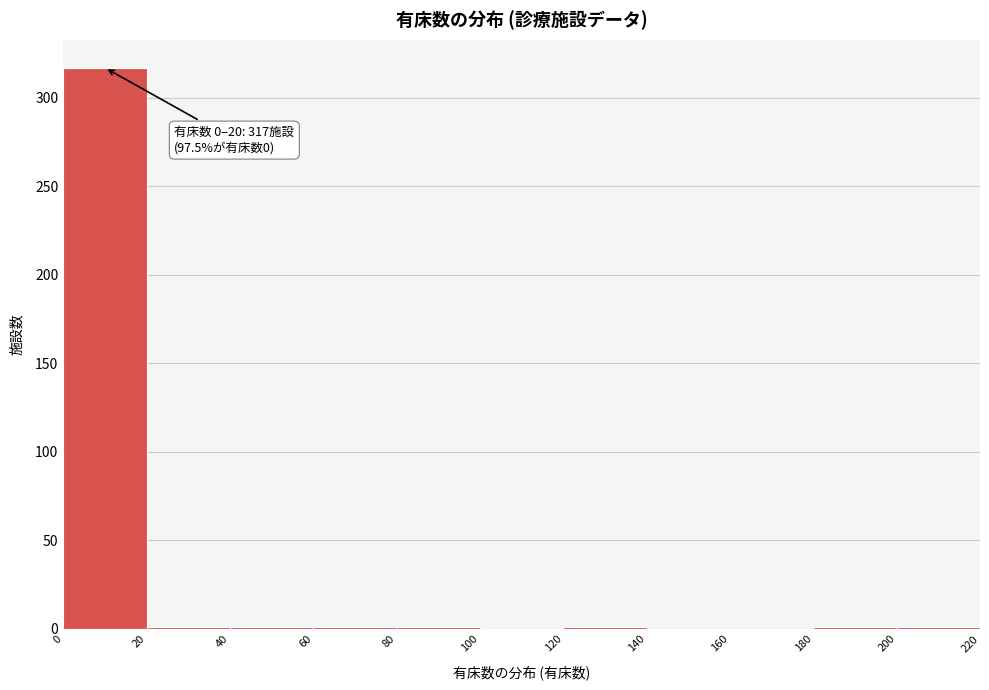

Over which range of the x-axis is the bar tallest?

0 to 20